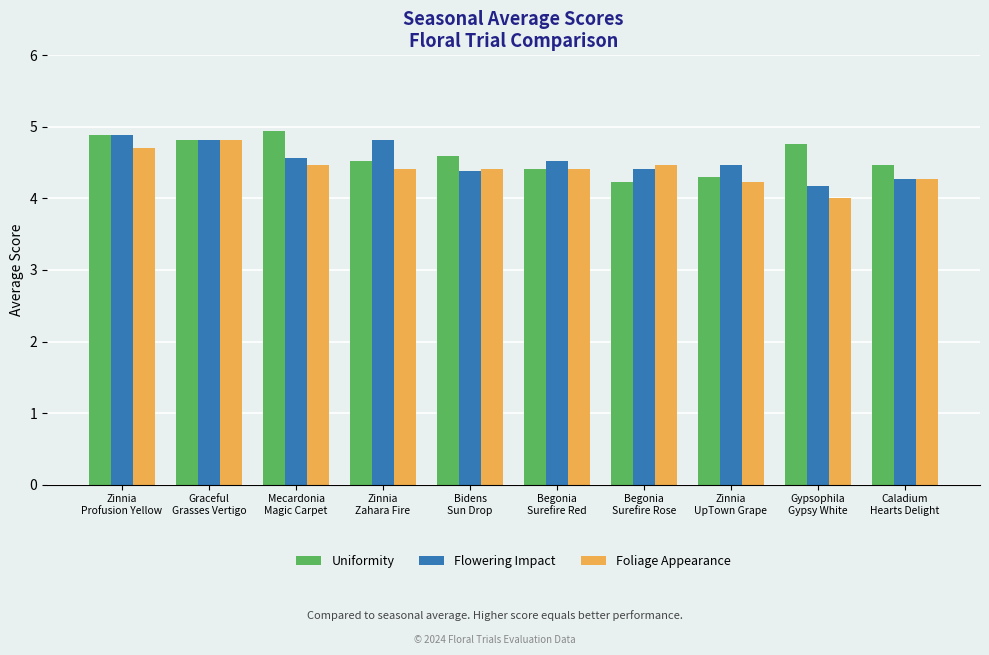

Which category has the lowest value in the Foliage Appearance series?

Gypsophila
Gypsy White